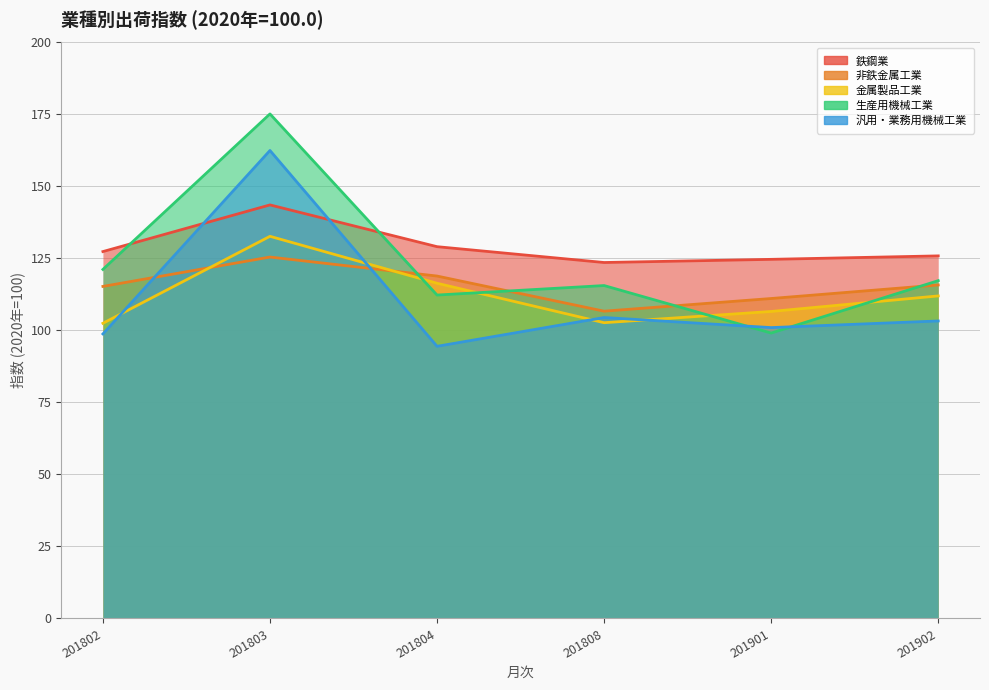

Reading left to right, transcribe all the data shown in this chart.

鉄鋼業: 201802=127.4	201803=143.6	201804=129.1	201808=123.6	201901=124.7	201902=125.9
非鉄金属工業: 201802=115.3	201803=125.5	201804=118.9	201808=106.7	201901=111.1	201902=115.8
金属製品工業: 201802=102.5	201803=132.7	201804=116.4	201808=102.7	201901=106.6	201902=112.0
生産用機械工業: 201802=121.2	201803=175.2	201804=112.3	201808=115.6	201901=99.1	201902=117.3
汎用・業務用機械工業: 201802=98.8	201803=162.5	201804=94.5	201808=104.5	201901=101.0	201902=103.3